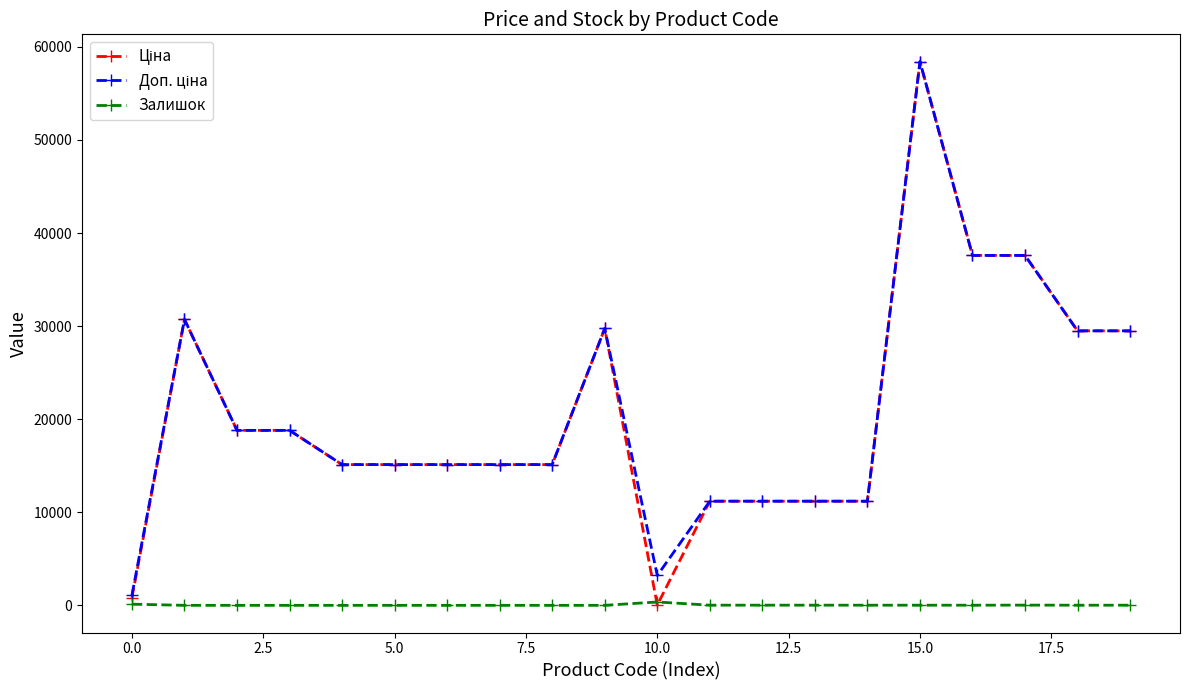

What is the maximum value shown in the chart?

58426.5